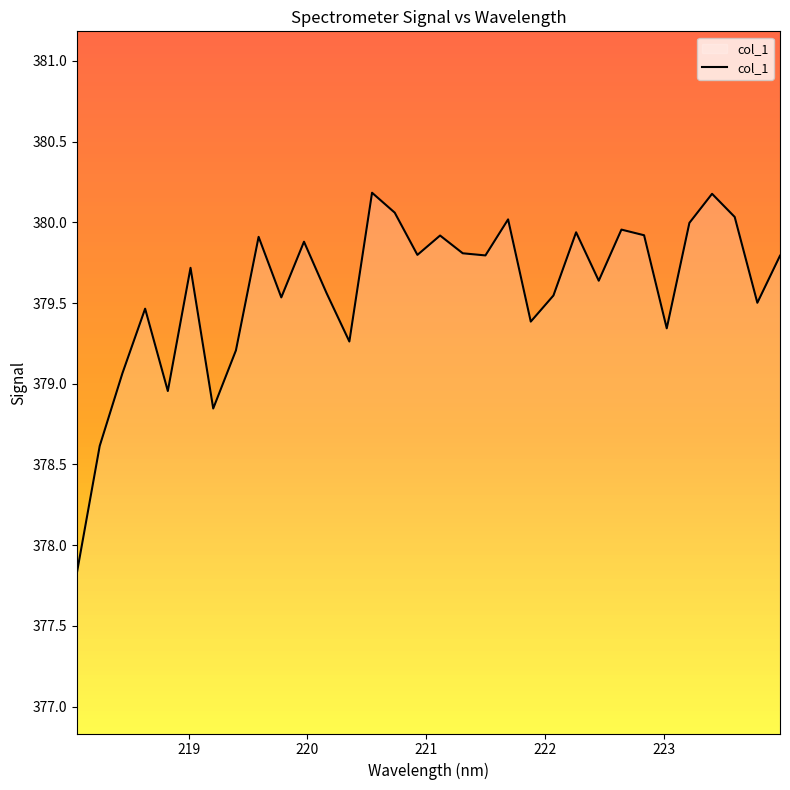

Count the number of values greater than 379.

28